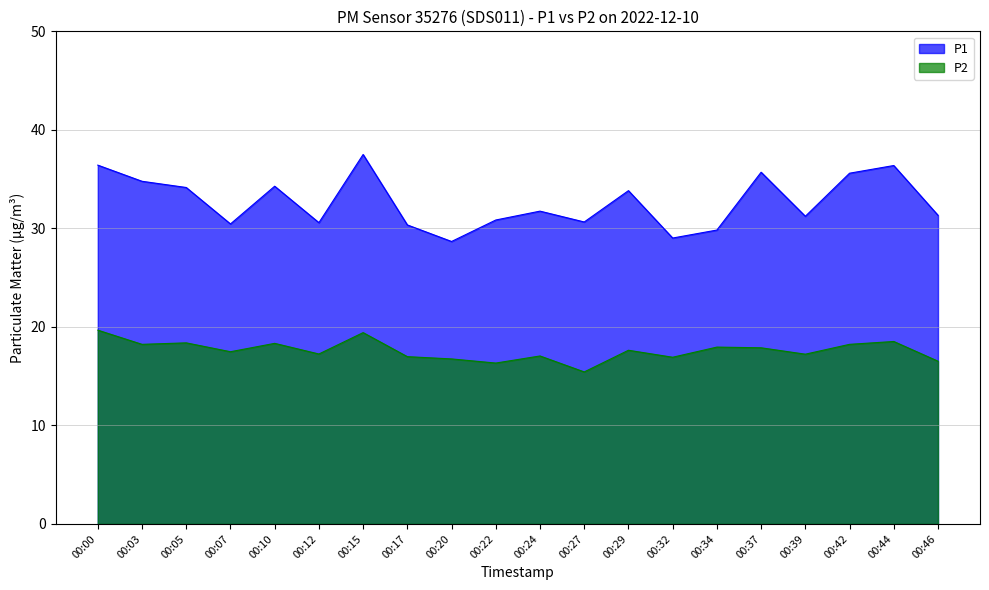

True or false: P1 and P2 cross at least once.

False